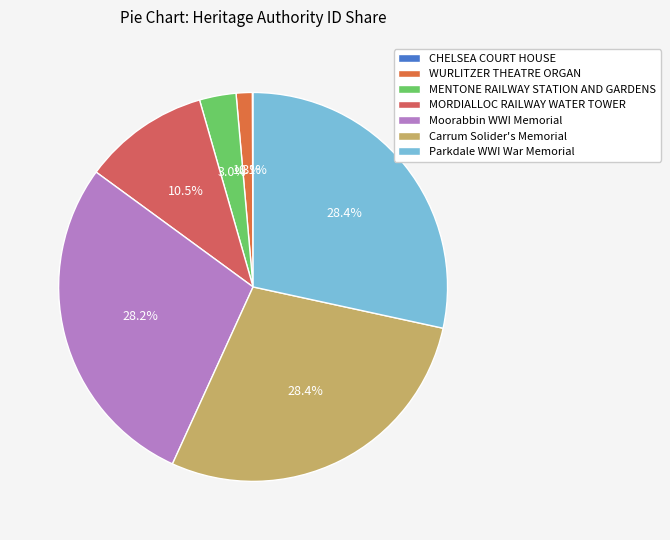

Is there any slice that represents more than half of the pie?

No